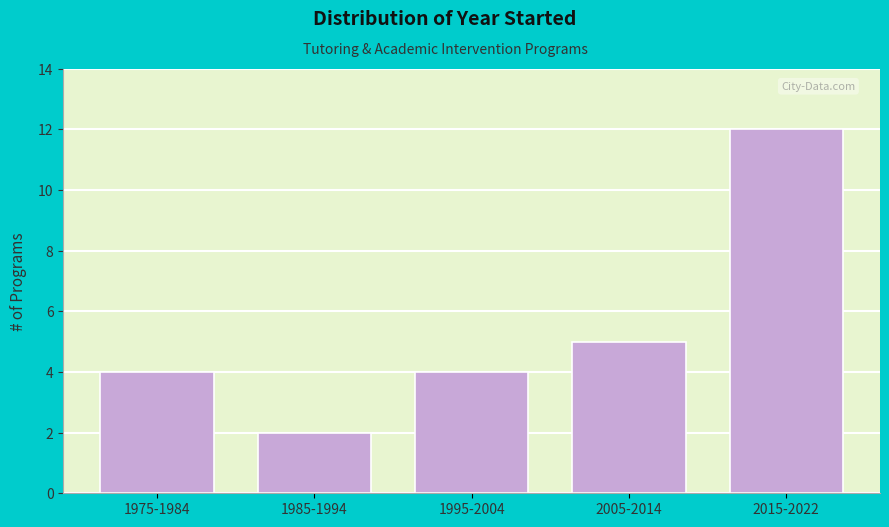

Reading left to right, transcribe all the data shown in this chart.

4	2	4	5	12